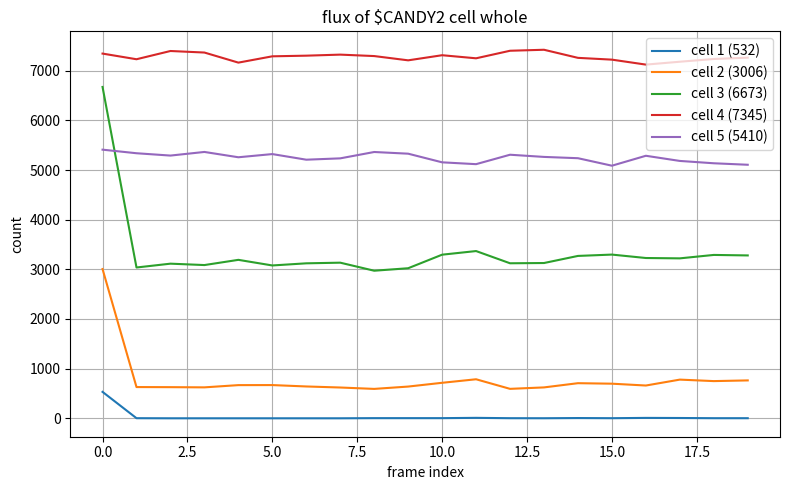

Which series has the widest spread of values?

cell 3 (6673)